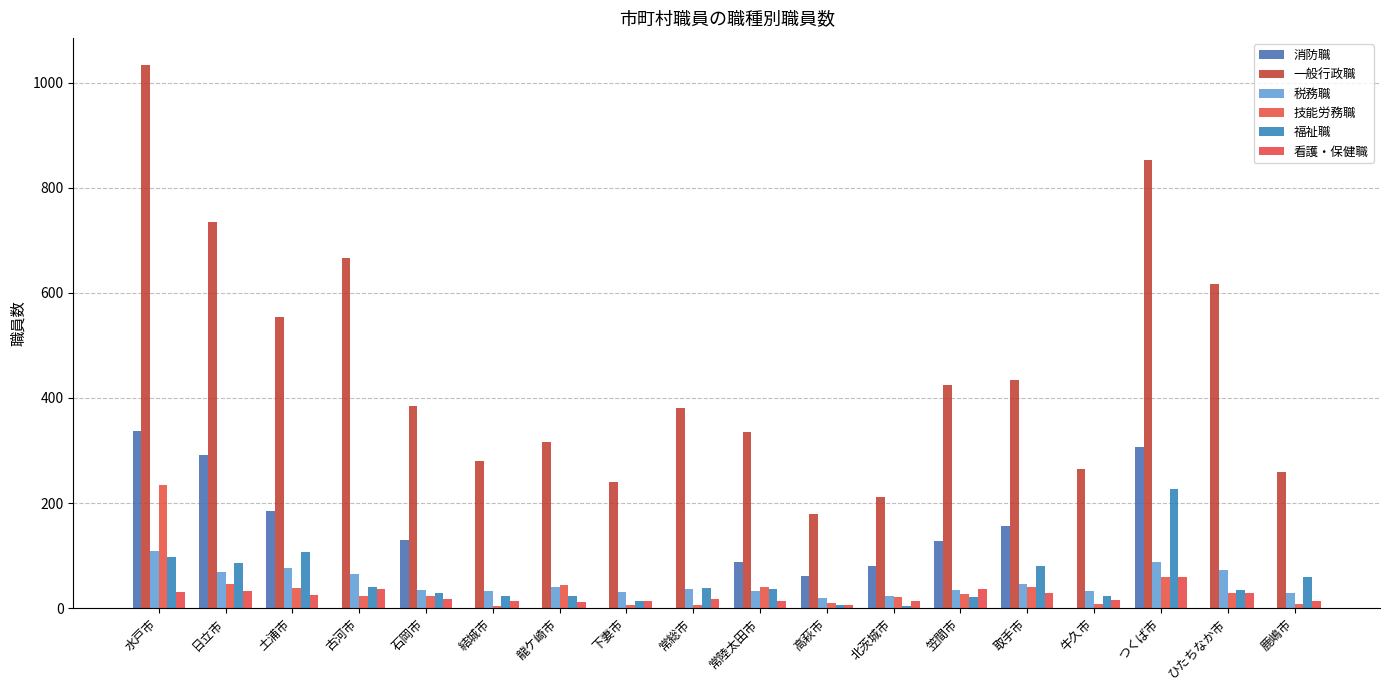

What are all the series names shown in the legend?

消防職, 一般行政職, 税務職, 技能労務職, 福祉職, 看護・保健職